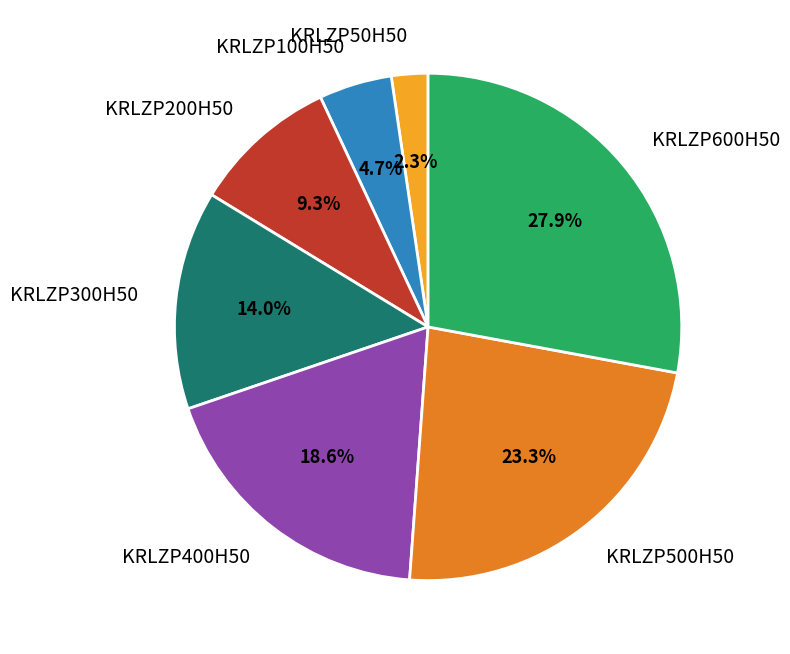

To the nearest percent, what is the difference between the largest and smallest slice percentages?

26%